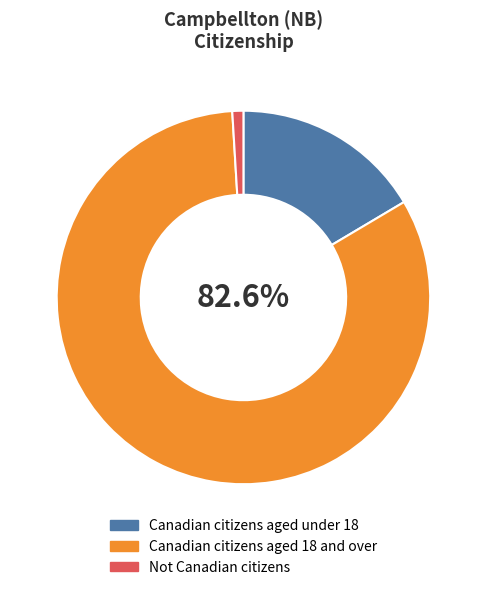

Which has a higher value, Canadian citizens aged 18 and over or Not Canadian citizens?

Canadian citizens aged 18 and over